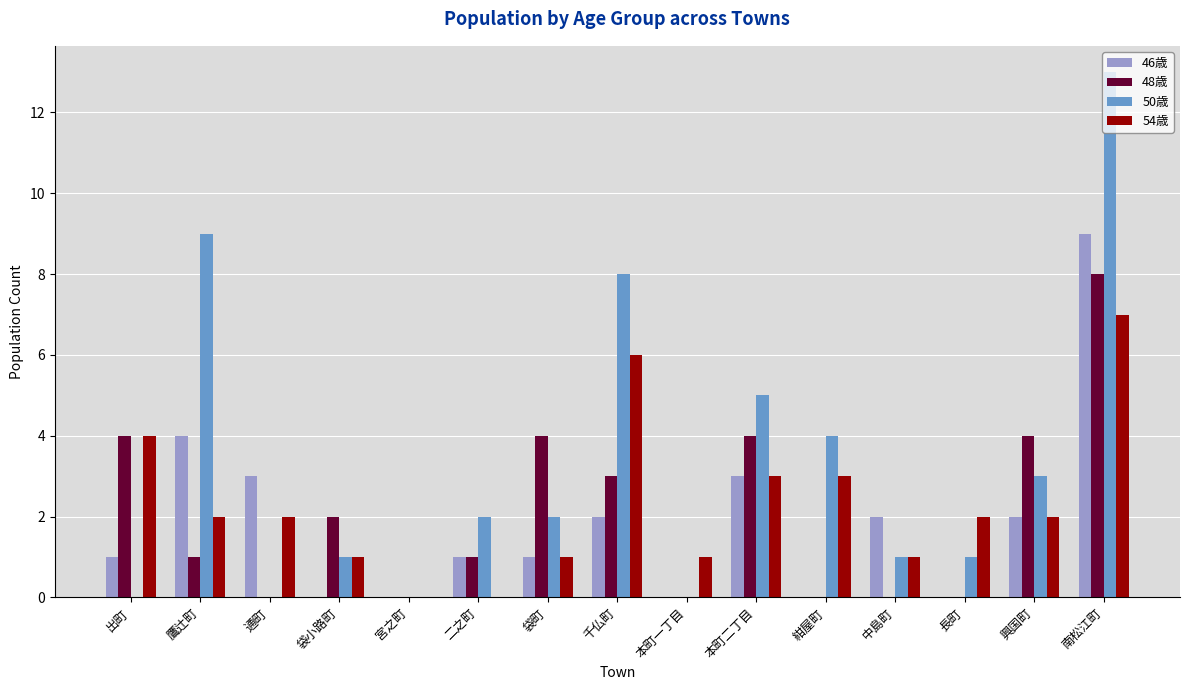

What are all the series names shown in the legend?

46歳, 48歳, 50歳, 54歳